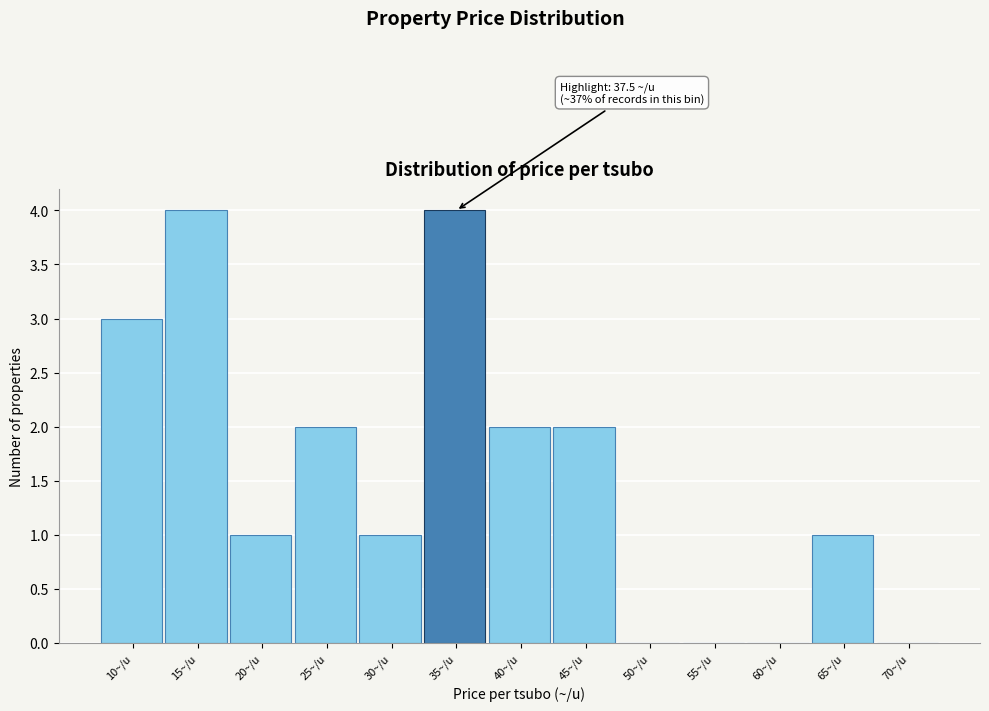

Reading left to right, what are all the values shown in this chart?

10~/u=3	15~/u=4	20~/u=1	25~/u=2	30~/u=1	35~/u=4	40~/u=2	45~/u=2	50~/u=0	55~/u=0	60~/u=0	65~/u=1	70~/u=0